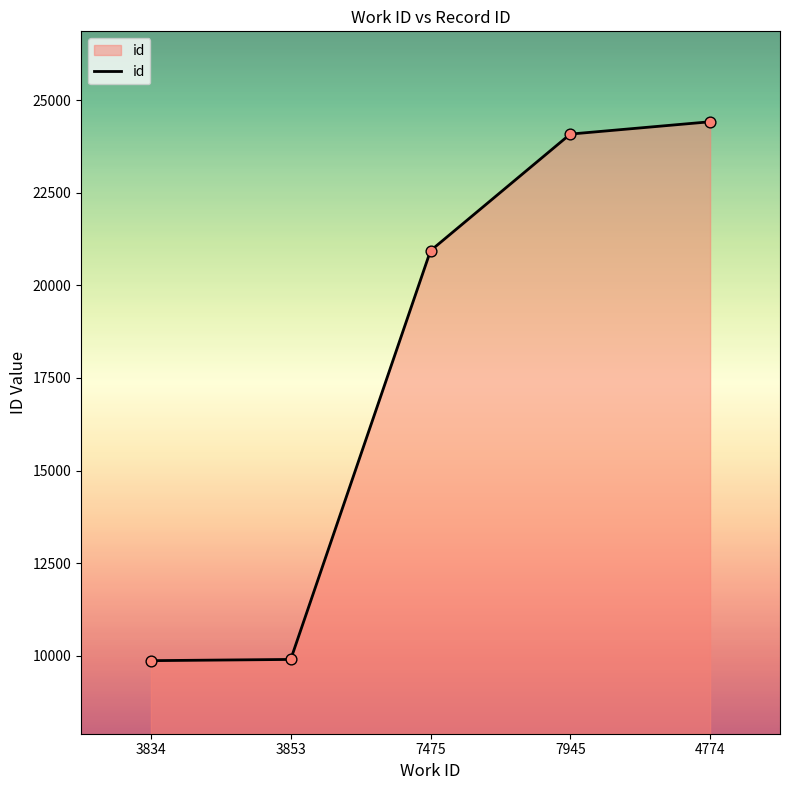

What is the ratio of the value at 7475 to the value at 4774?

0.9